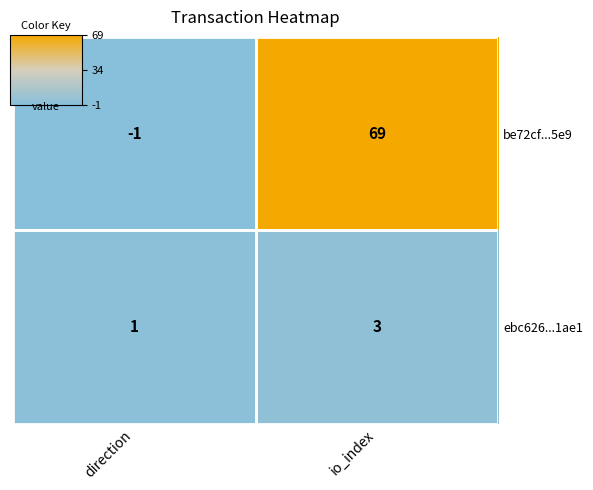

Rank the series by their average value, from lowest to highest.

ebc626...1ae1, be72cf...5e9